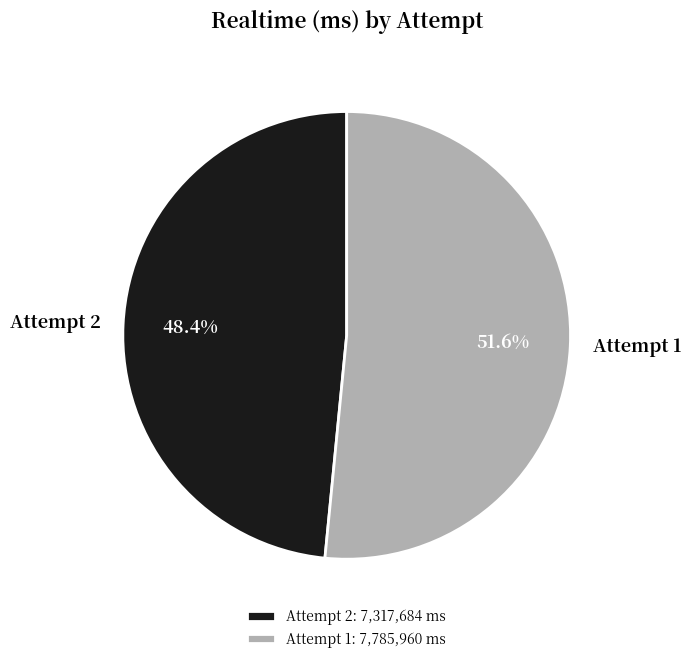

Which category has the smallest portion of the pie?

Attempt 2